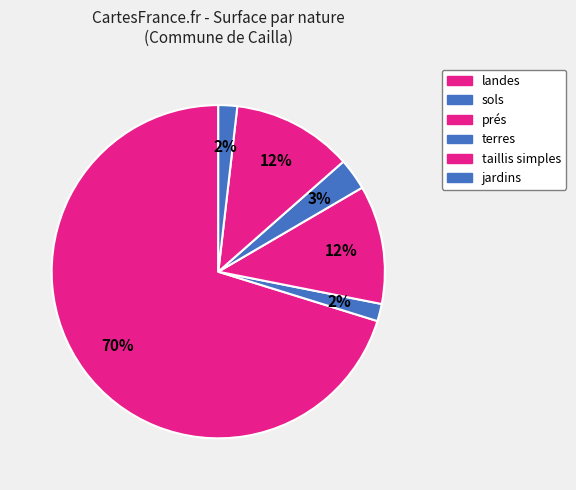

How many segments does this pie chart have?

6